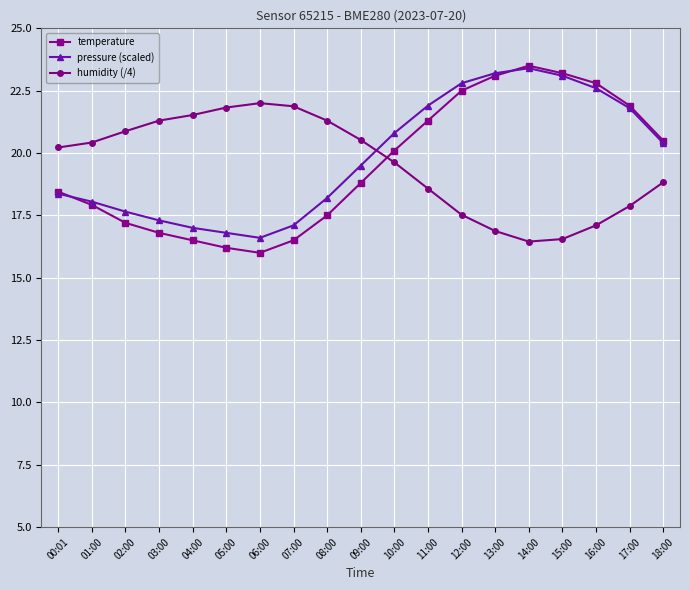

Does the chart have visible grid lines?

Yes